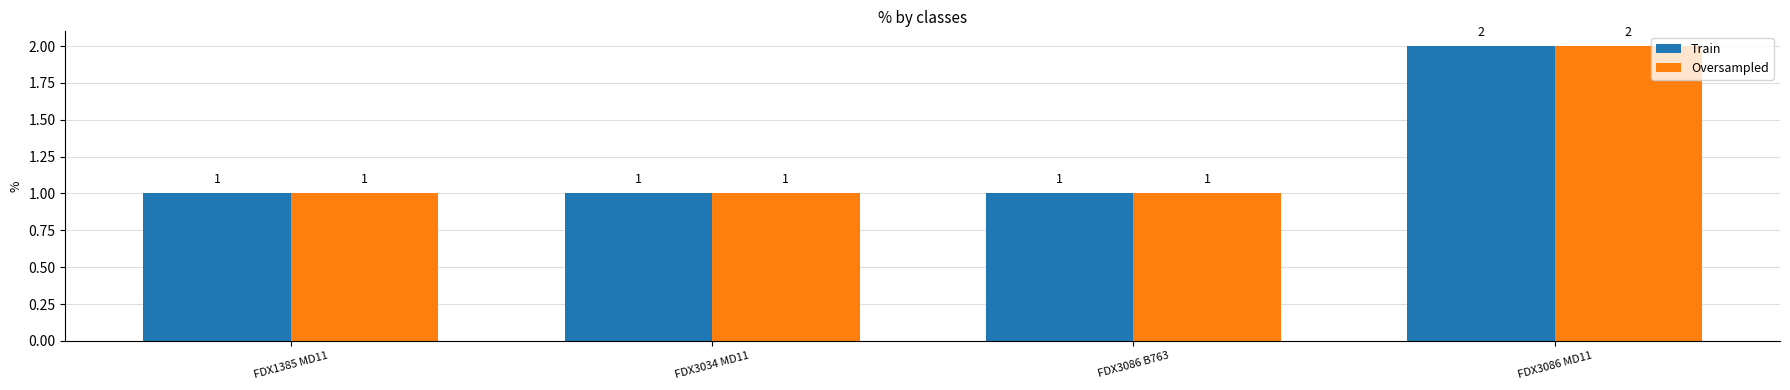

Which category has the highest value in the Oversampled series?

FDX3086 MD11